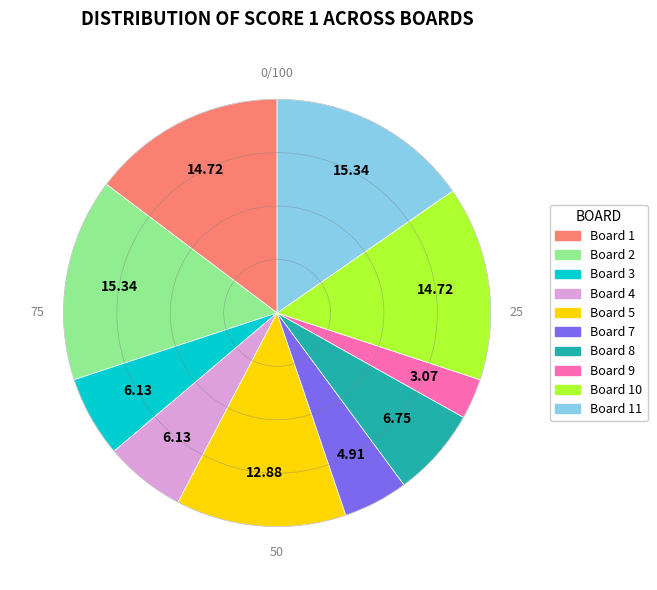

How many segments does this pie chart have?

10